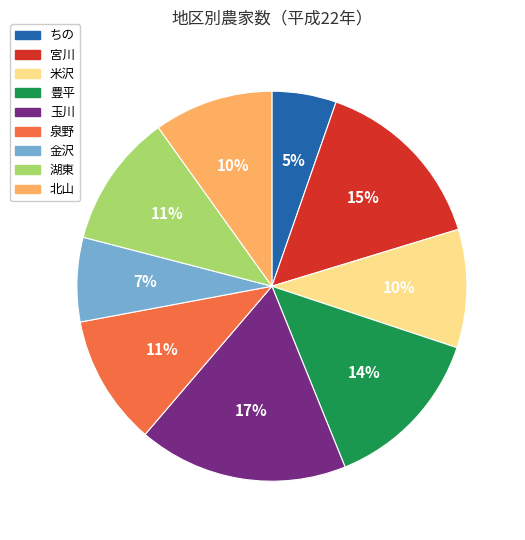

Which slice is the largest?

玉川